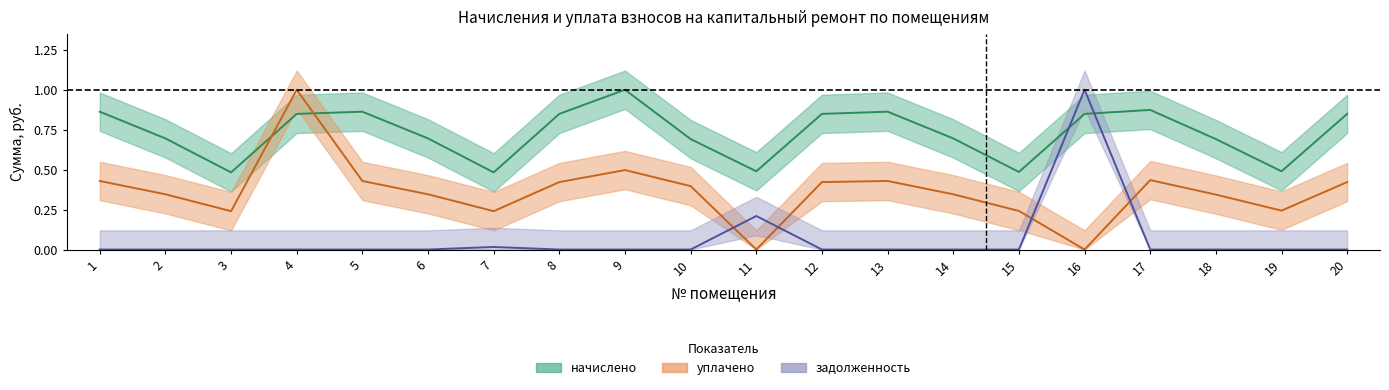

List the series in order of their peak value, lowest first.

начислено, уплачено, задолженность